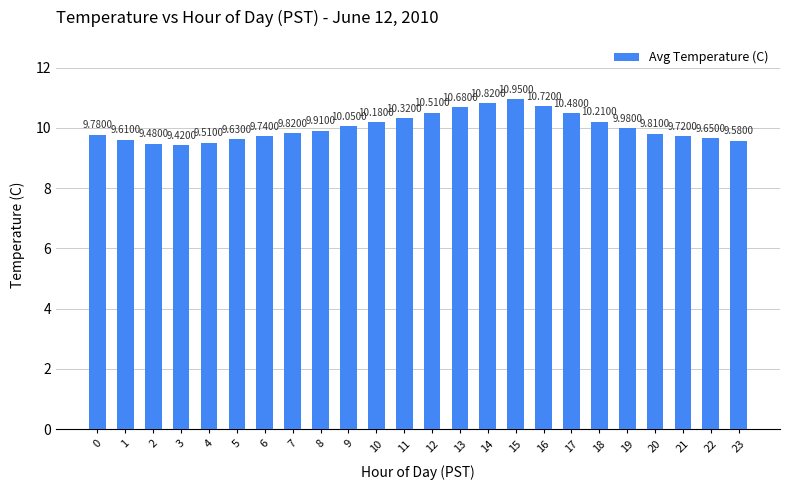

What is the change in value from 9 to 16?

+0.7